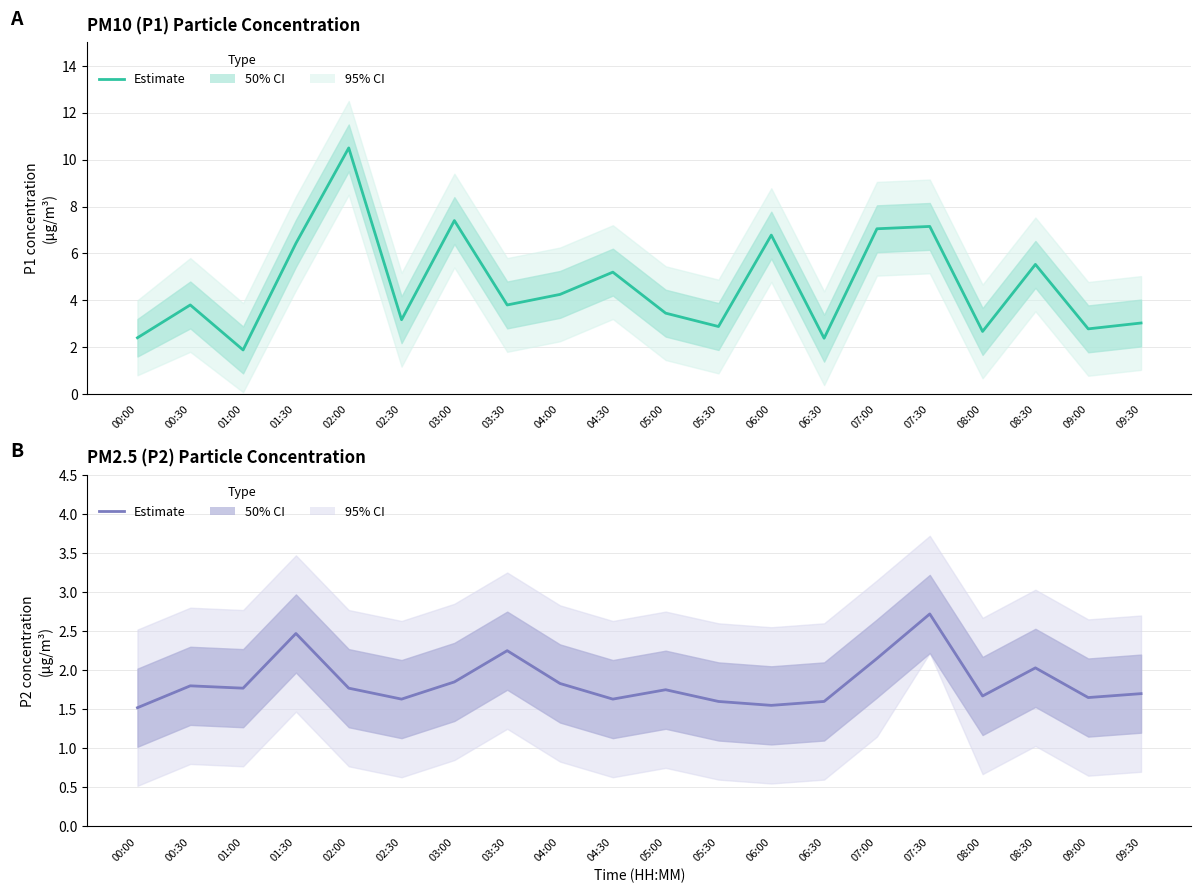

What is the difference between the maximum and minimum values in the P1 Estimate series?

8.6